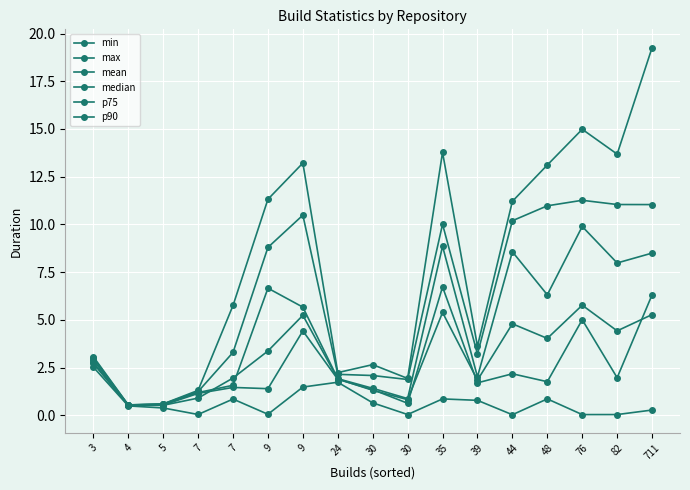

Is this an area chart (filled region under the line)?

No